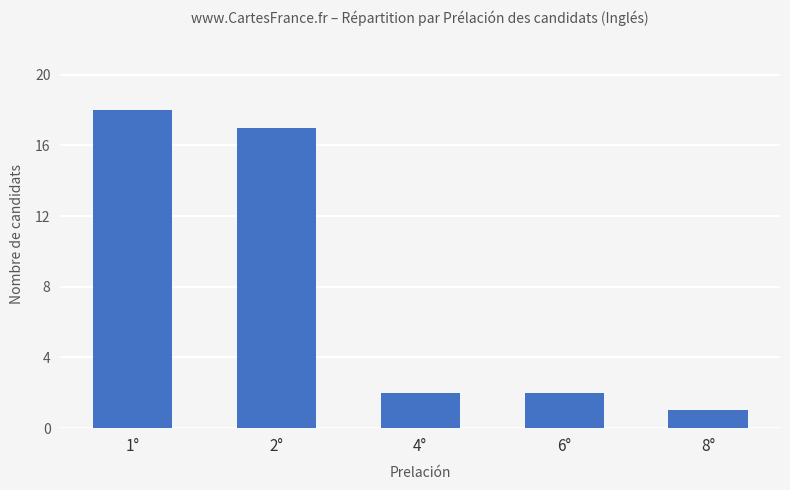

What is the sum of the values at 8° and 6°?

3